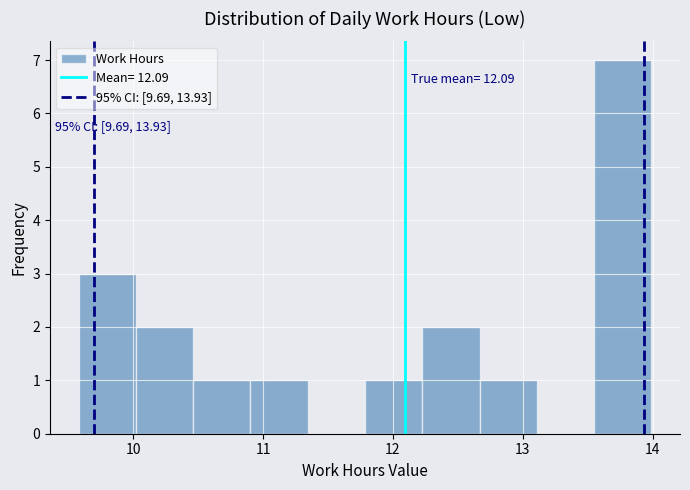

Over which range of the x-axis is the bar tallest?

13.5 to 14.0